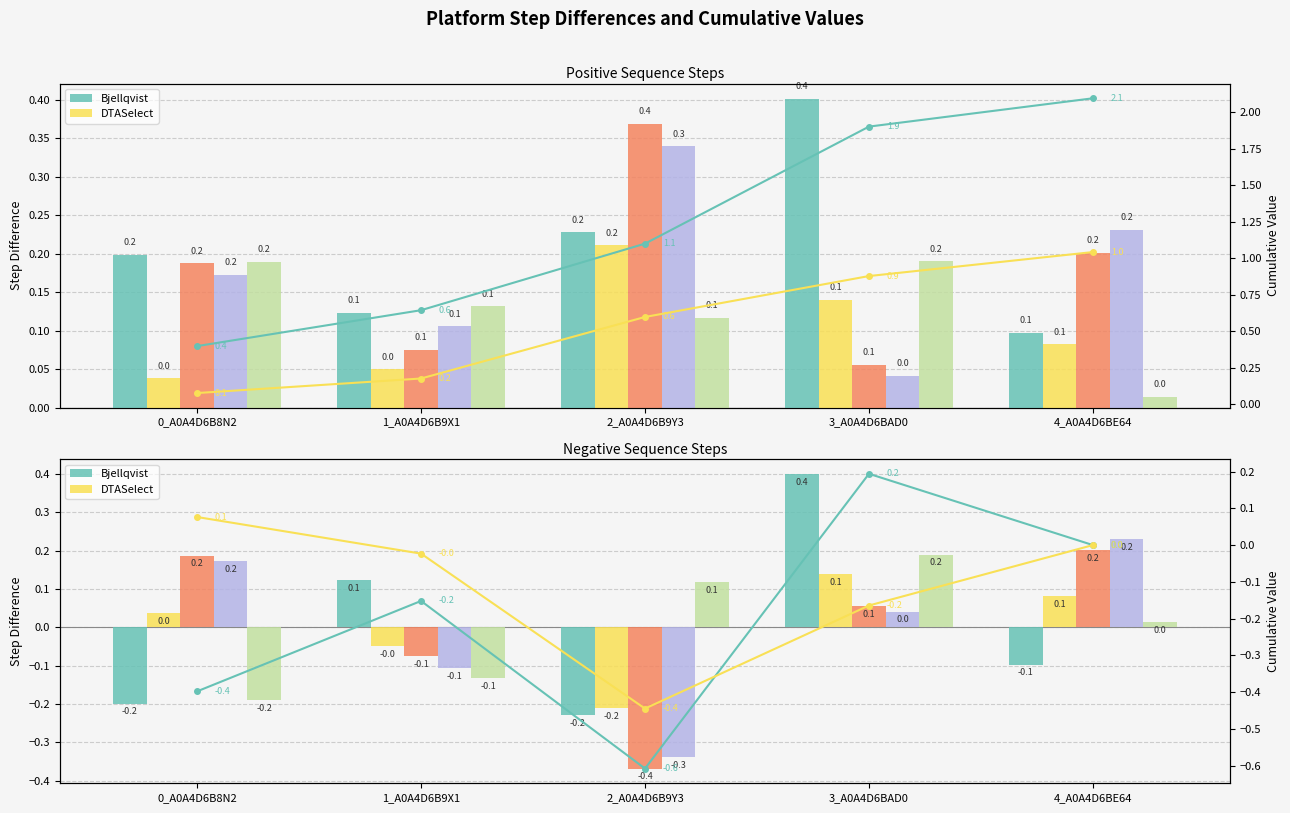

The value of EMBOSS at 0_A0A4D6B8N2 is 0.1. True or false?

False